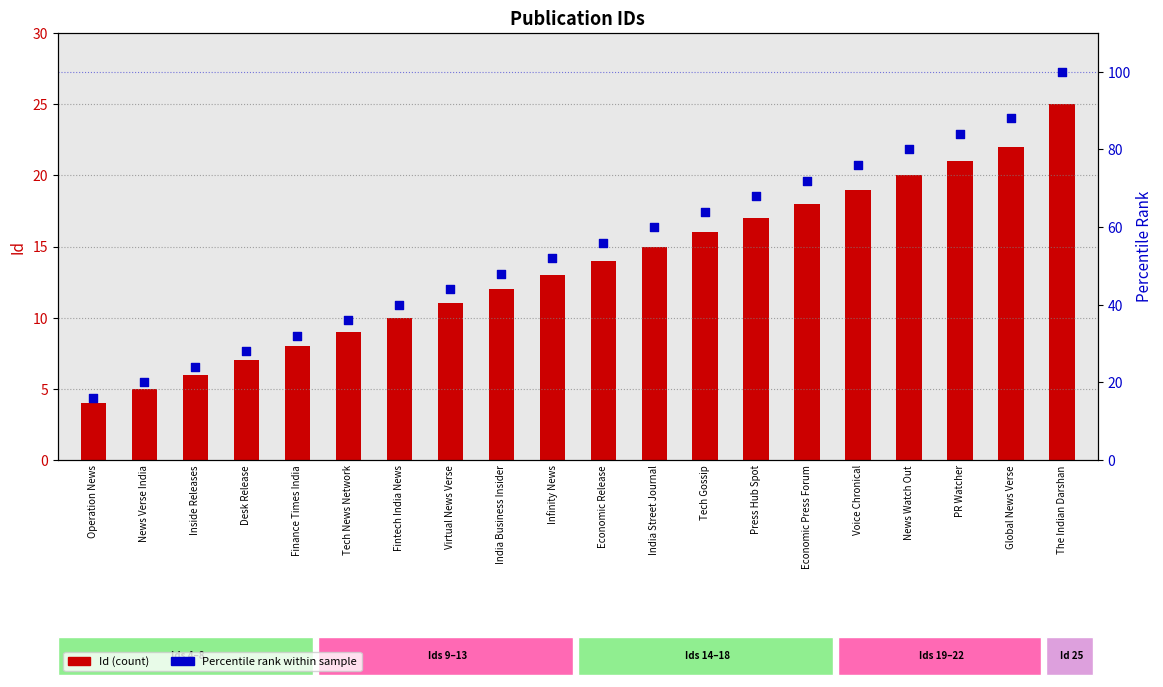

At how many categories does at least one series exceed 79?

4